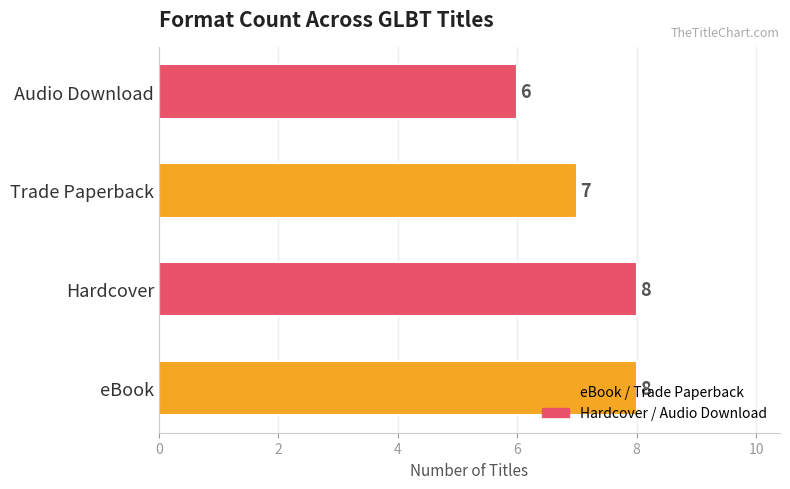

Which has a higher value, Trade Paperback or Audio Download?

Trade Paperback